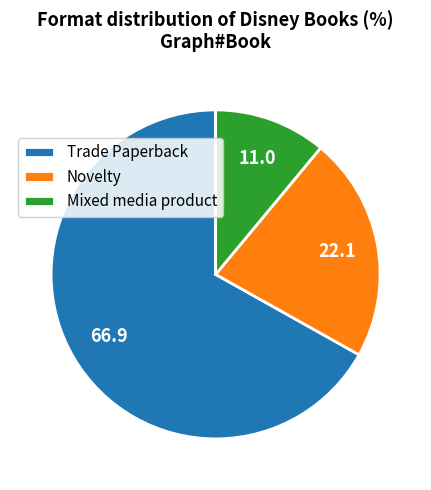

What is the smallest slice in the pie chart?

Mixed media product